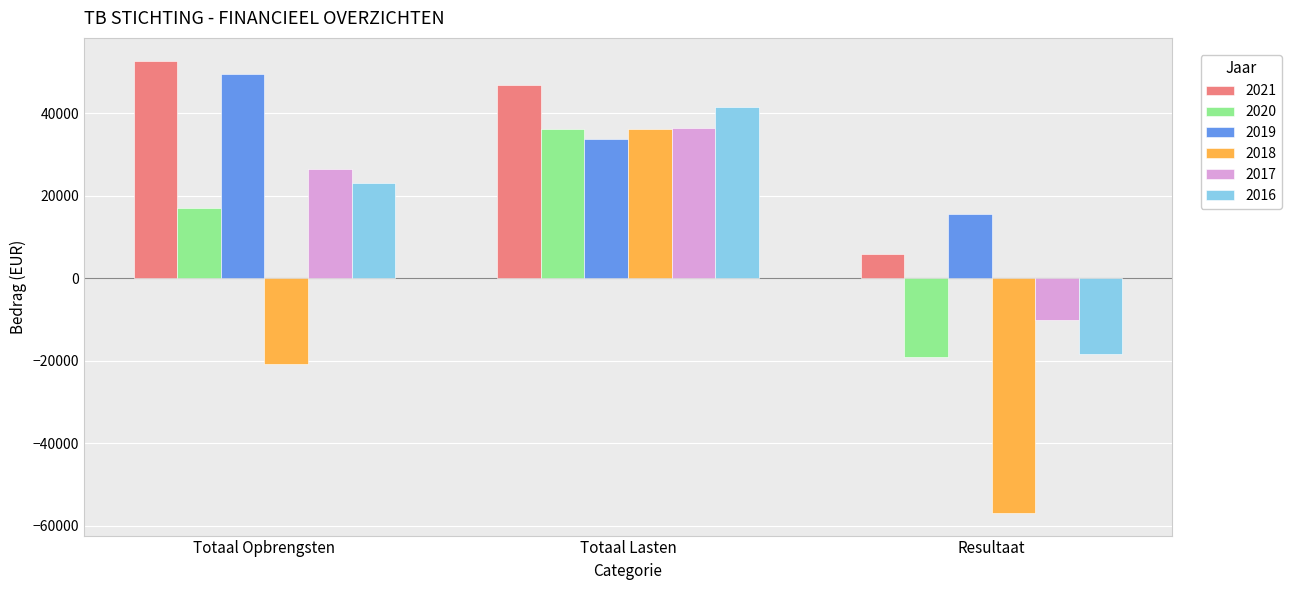

What is the value of the 2021 bar at the 1st from the left?

52808